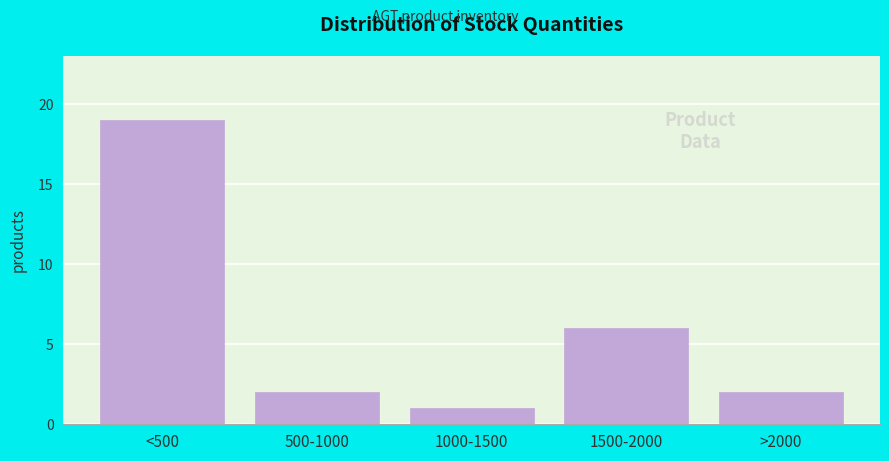

Reading left to right, extract all data points from this chart.

19	2	1	6	2